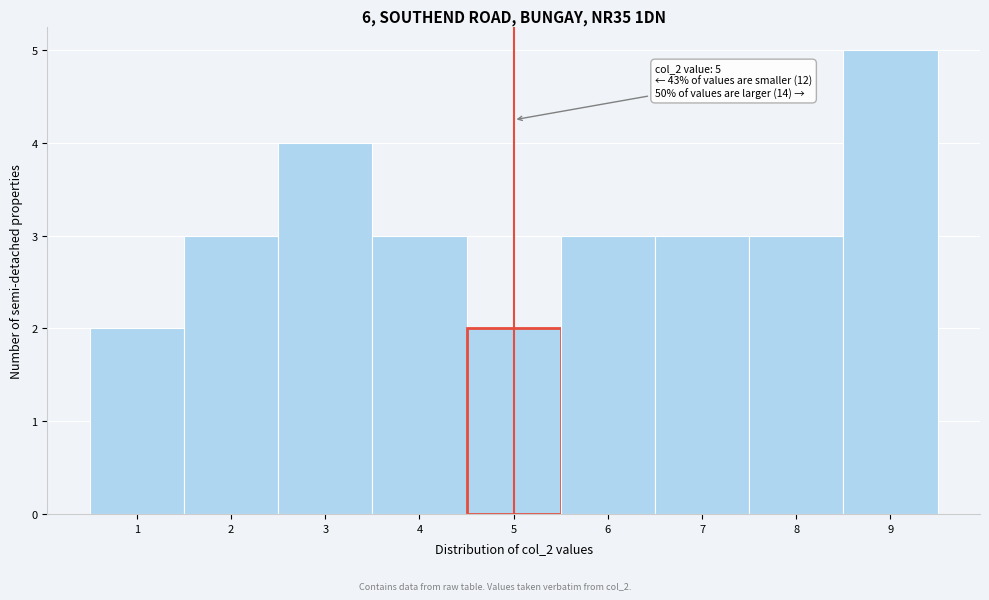

Over which range of the x-axis is the bar tallest?

8.5 to 9.5